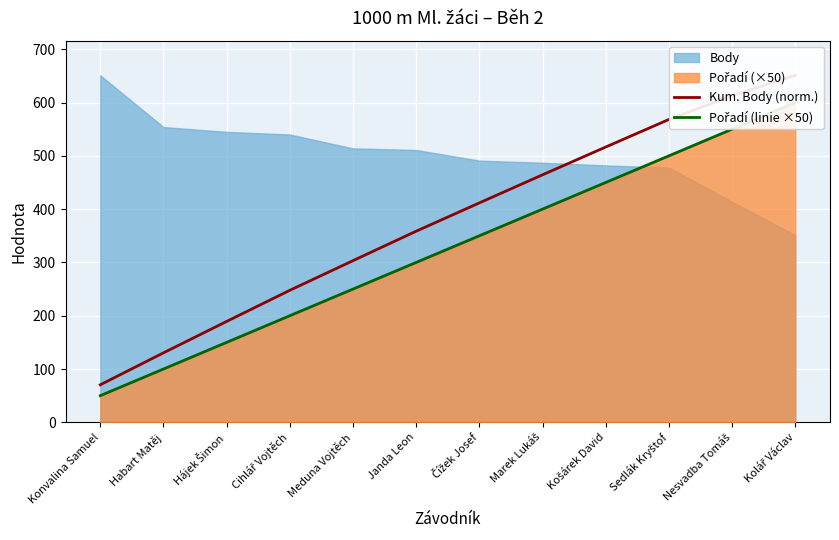

What is the difference between the second highest and second lowest values in the Pořadí (linie ×50) series?

450.0